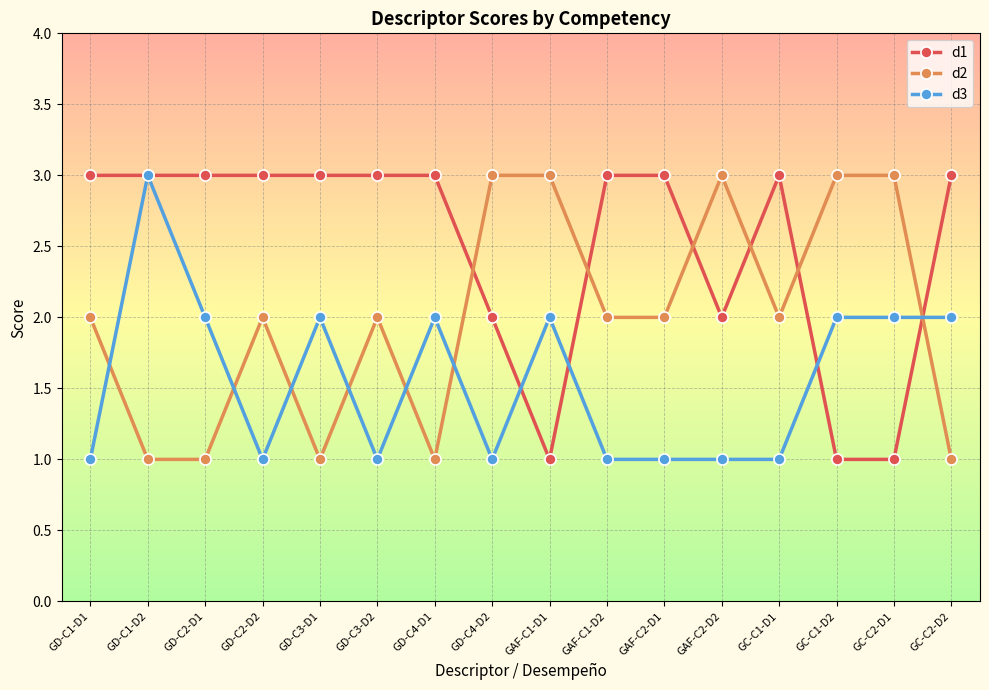

Reading right to left, list all the values displayed in this chart.

d1: 3	1	1	3	2	3	3	1	2	3	3	3	3	3	3	3
d2: 1	3	3	2	3	2	2	3	3	1	2	1	2	1	1	2
d3: 2	2	2	1	1	1	1	2	1	2	1	2	1	2	3	1